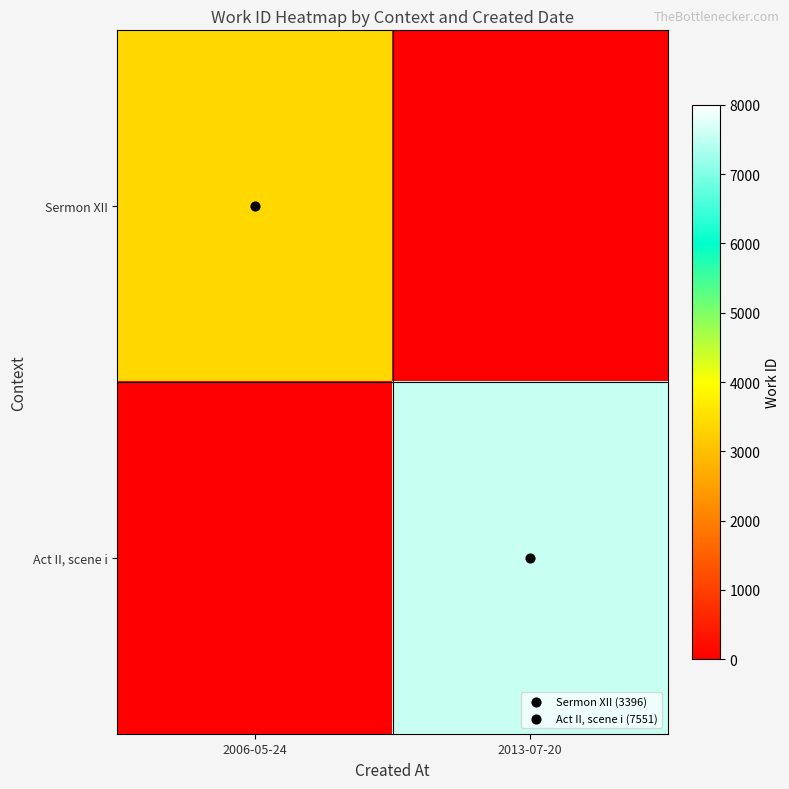

Reading left to right, transcribe all the data shown in this chart.

Sermon XII: 2006-05-24=3396	2013-07-20=0
Act II, scene i: 2006-05-24=0	2013-07-20=7551